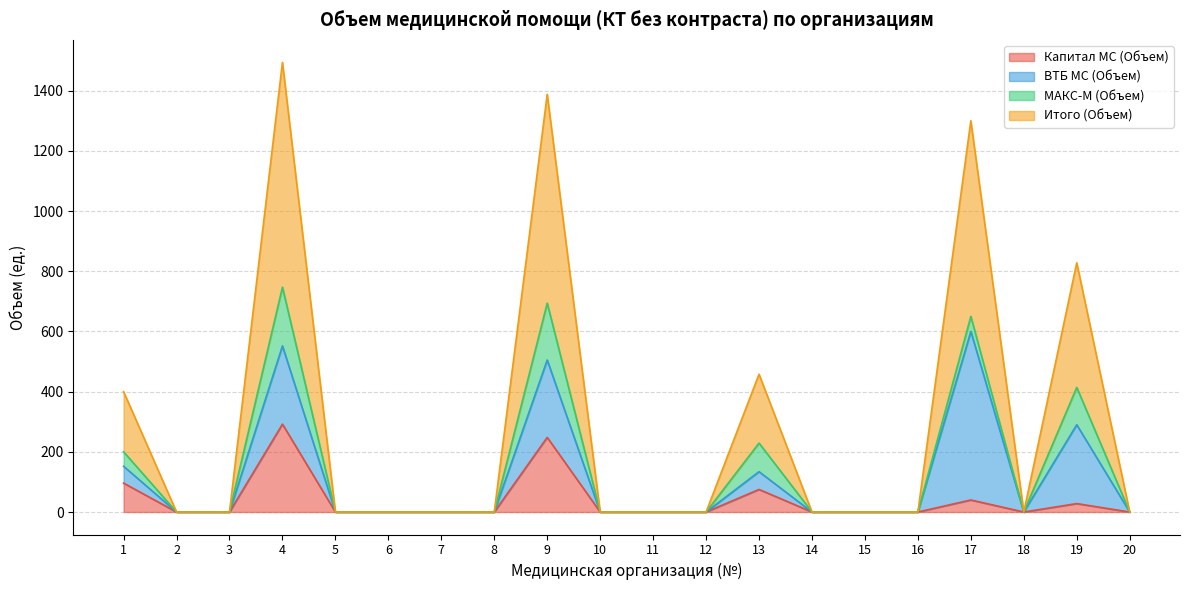

Which category has the lowest value across all series?

2